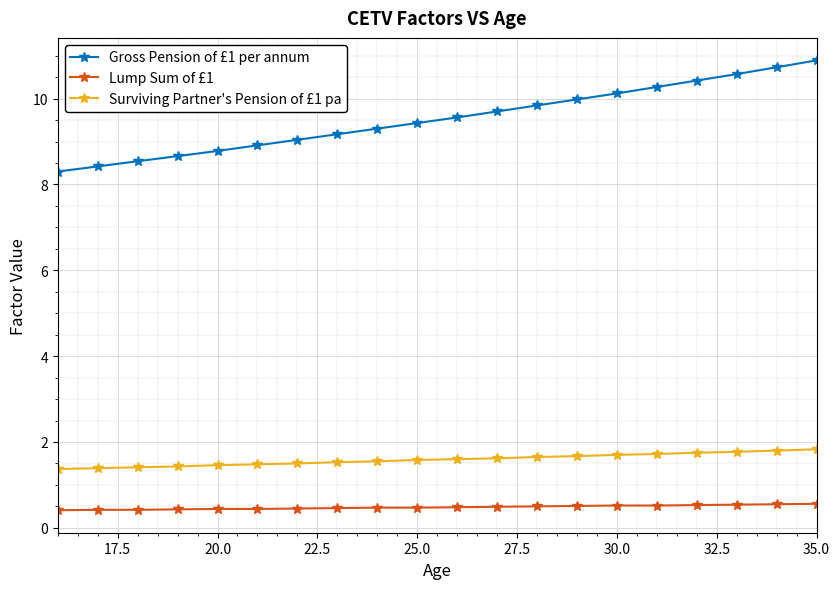

Count the number of data series in this chart.

3